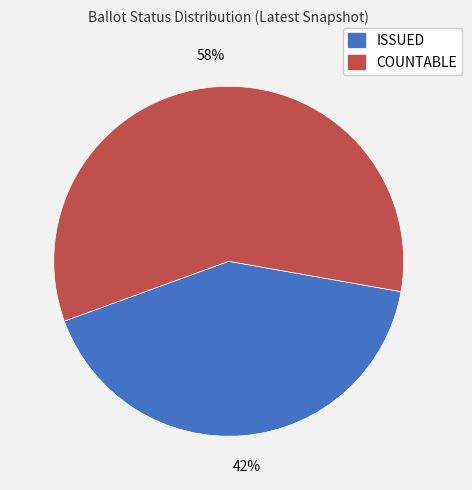

Does COUNTABLE represent more than half of the total?

Yes